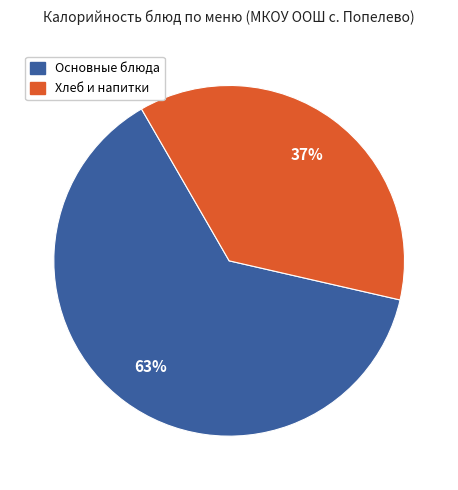

How many slices are in this pie chart?

2